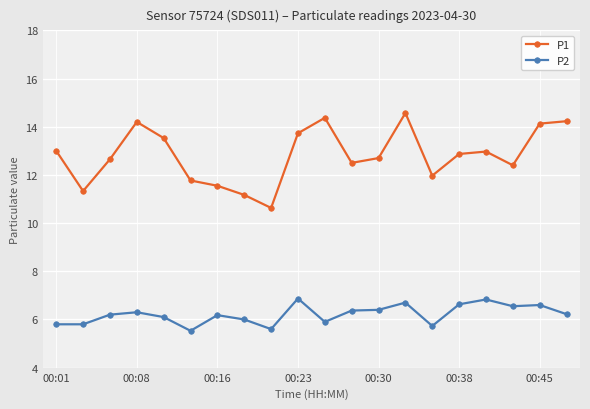

Which series has the largest range (max minus min)?

P1